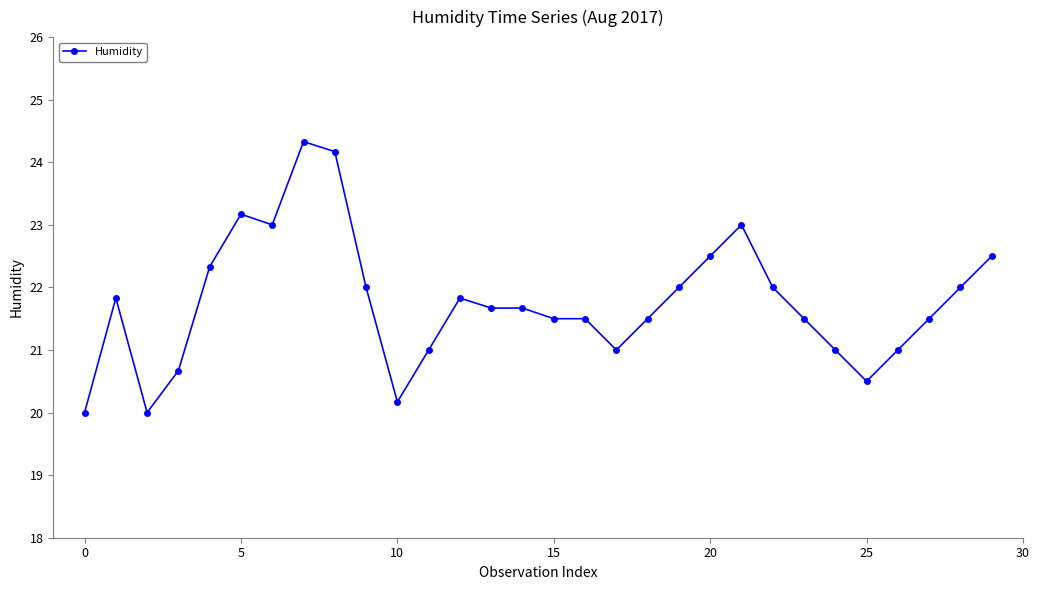

What is the difference between the maximum and minimum values?

4.3